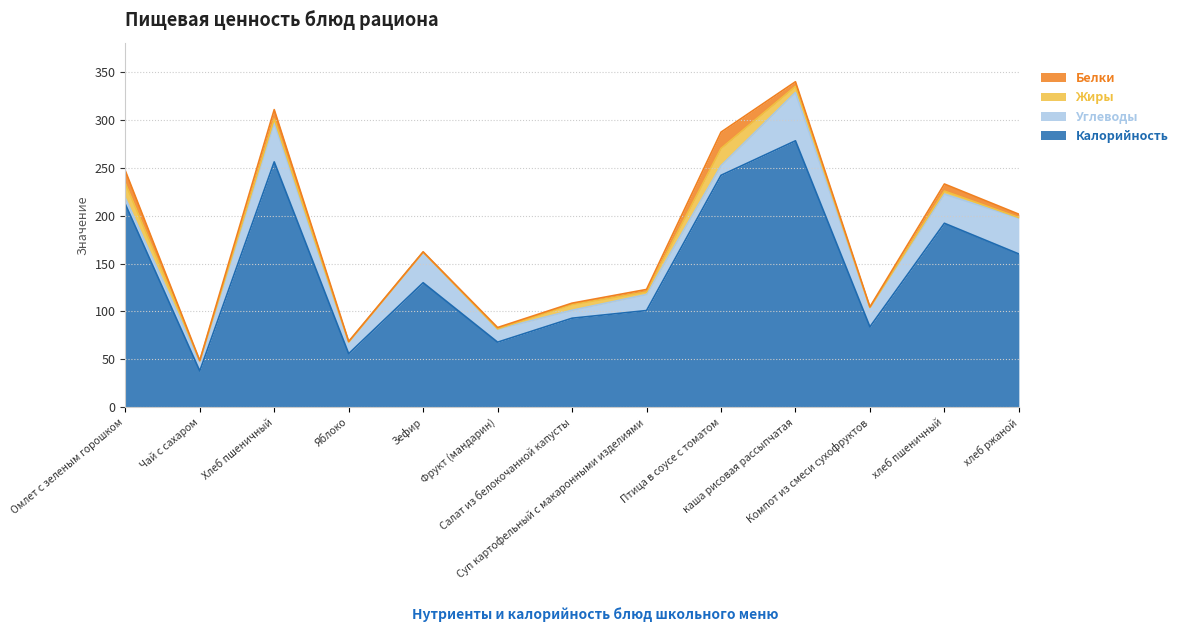

What is the spread (max minus min) of values at Омлет с зеленым горошком?

205.6